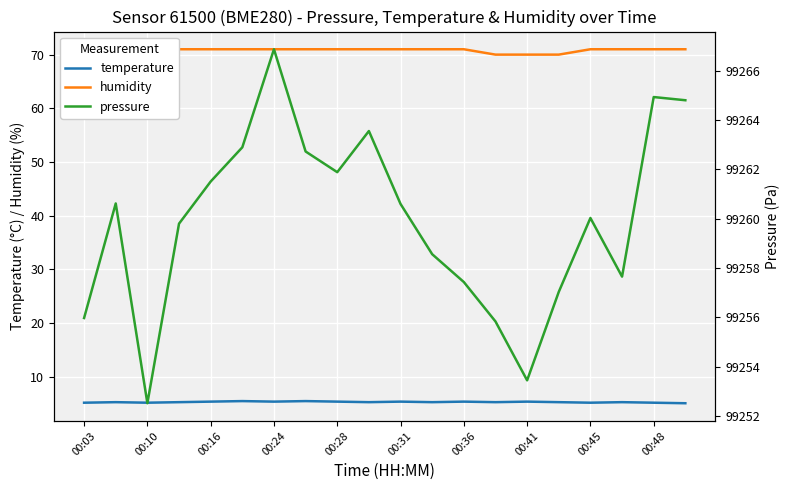

What is the average value of the humidity series?

70.8